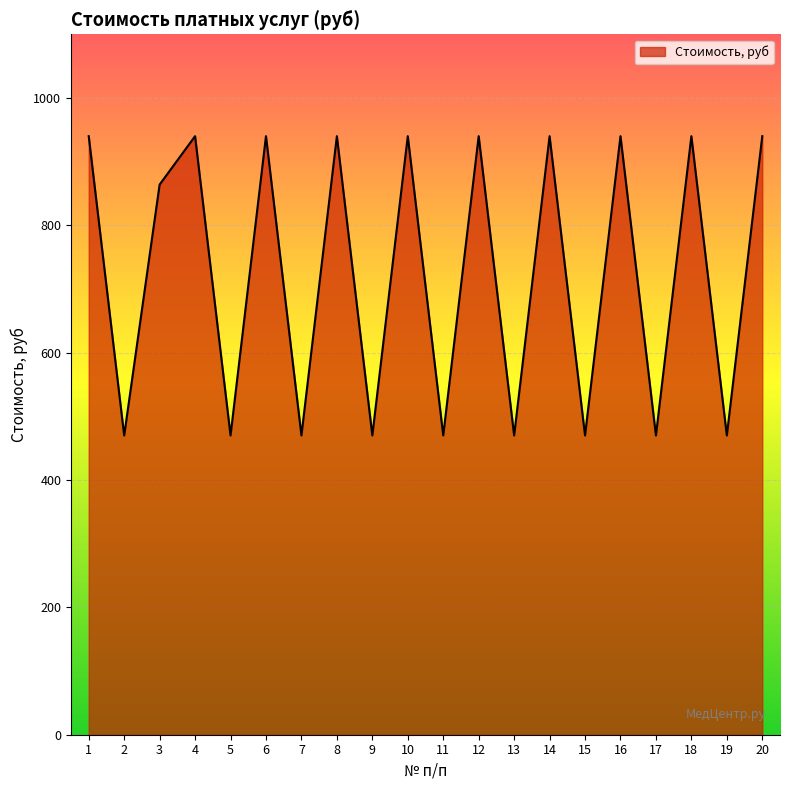

At which category does the data reach its first local valley?

2